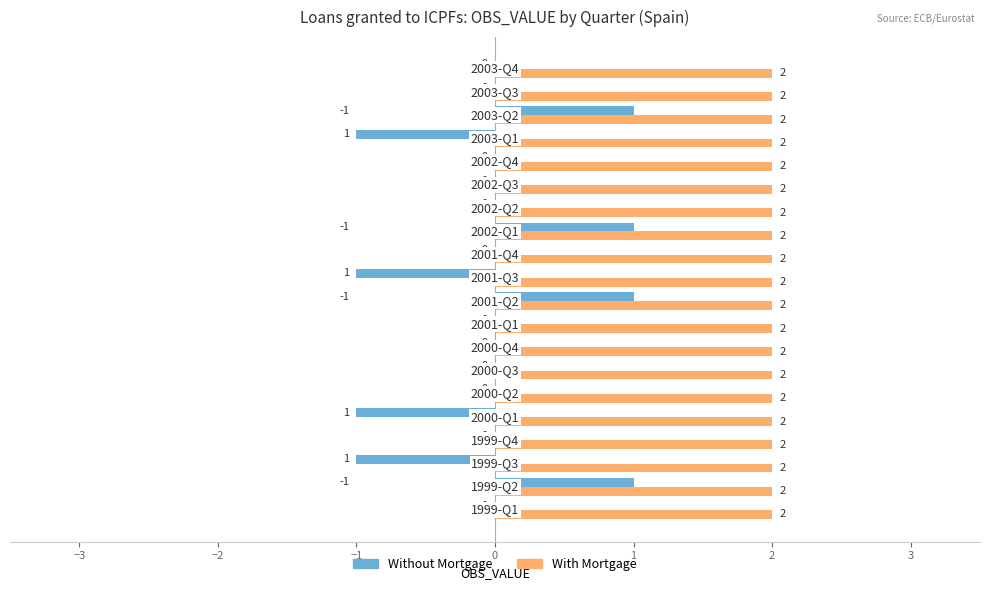

How many data points does each series have?

20